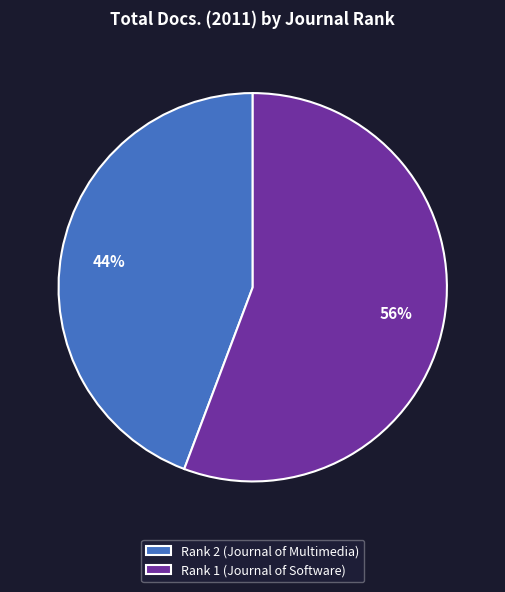

What is the ratio of the value at Rank 1 (Journal of Software) to the value at Rank 2 (Journal of Multimedia)?

1.3